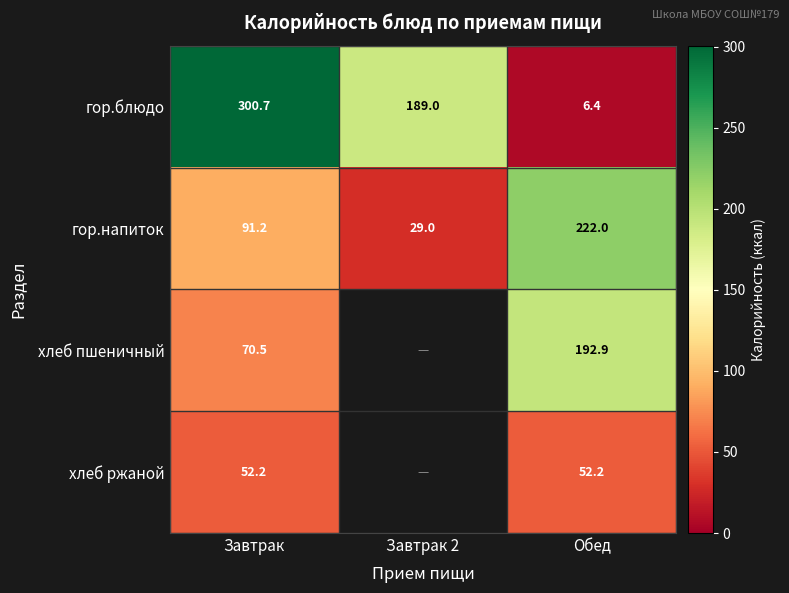

What is the spread (max minus min) of values at Обед?

215.6